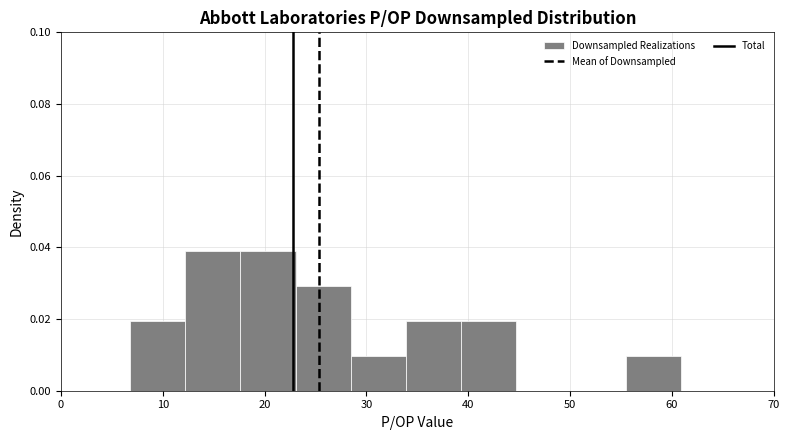

Reading left to right, list every bar in this chart as the range it spans on the x-axis followed by its height. Neither the bar edges nor the heights are printed on the chart, so give them approximately, as read against the axes.

7 to 12: 0.020
12 to 18: 0.038
18 to 23: 0.038
23 to 28: 0.030
28 to 34: 0.010
34 to 39: 0.020
39 to 45: 0.020
45 to 50: 0
50 to 55: 0
55 to 61: 0.010